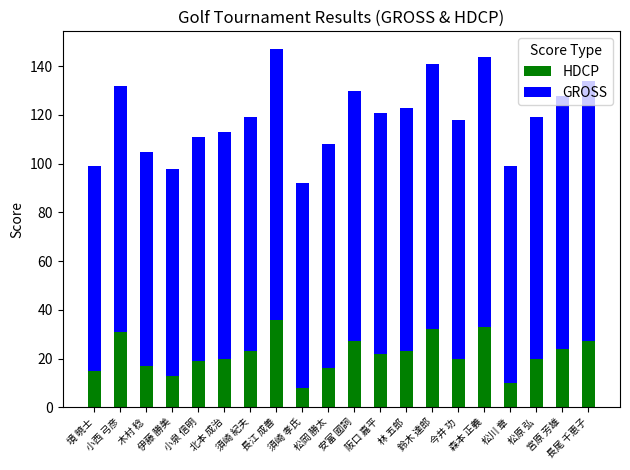

What is the highest value of the HDCP series?

36